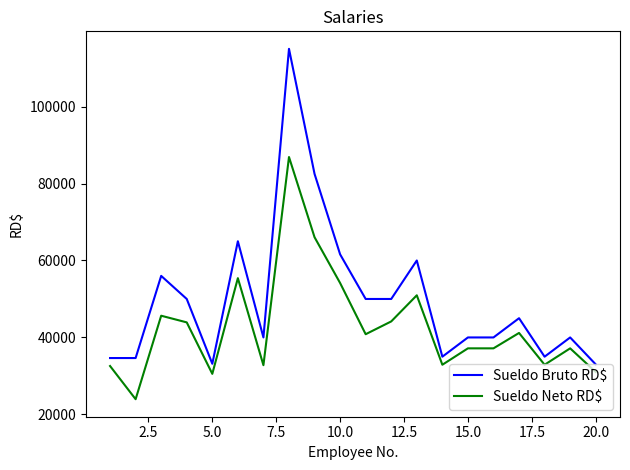

True or false: Sueldo Neto RD$ and Sueldo Bruto RD$ cross at least once.

False